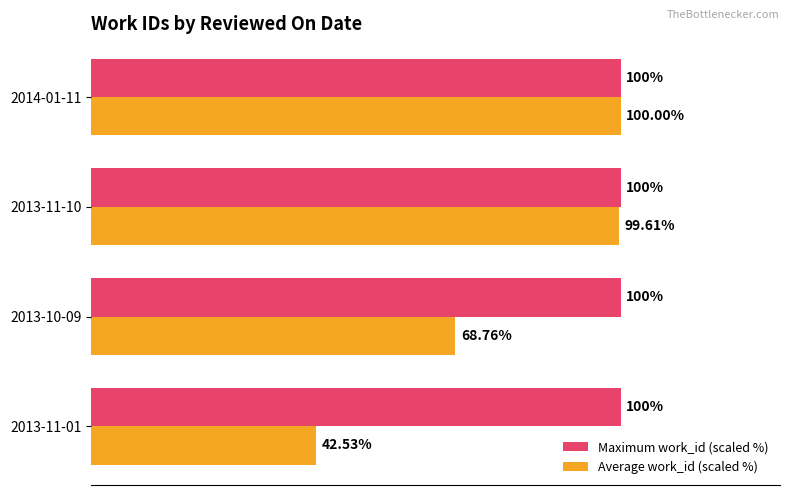

Which series has the largest range (max minus min)?

Average work_id (scaled %)